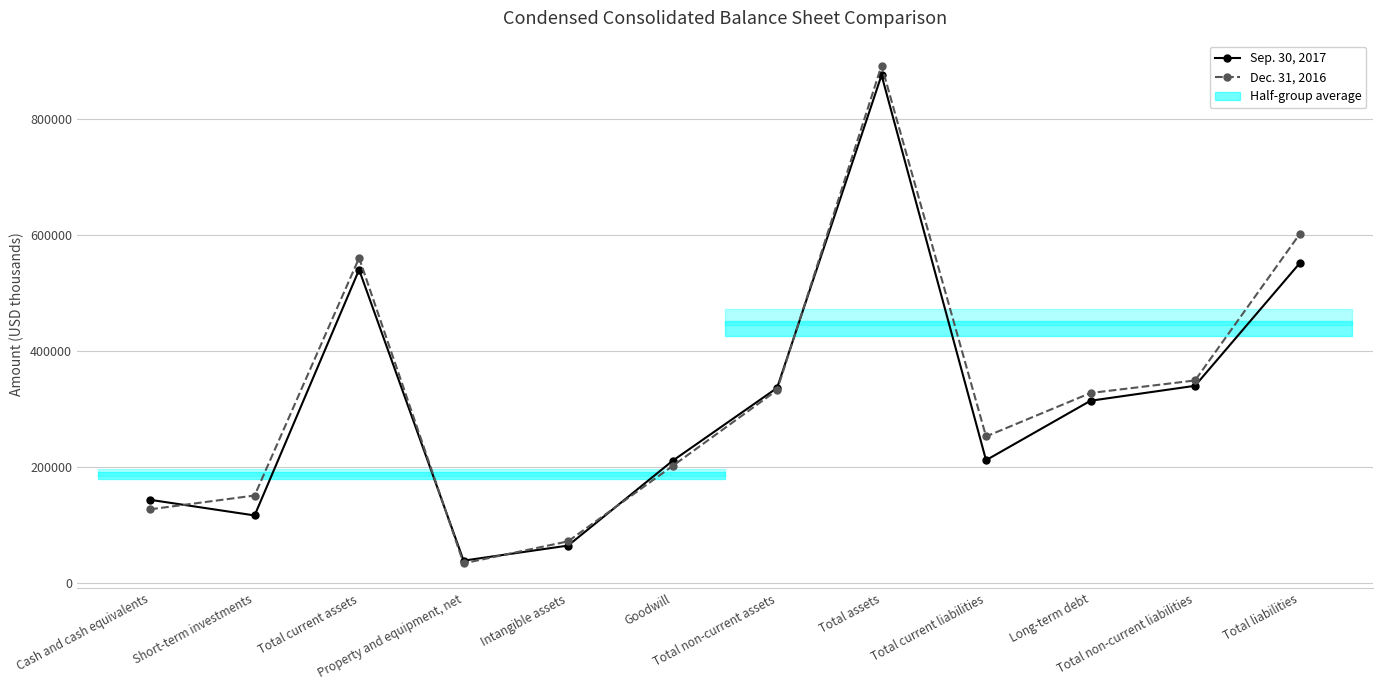

List the labels in order of Dec. 31, 2016 value, largest first.

Total assets, Total liabilities, Total current assets, Total non-current liabilities, Total non-current assets, Long-term debt, Total current liabilities, Goodwill, Short-term investments, Cash and cash equivalents, Intangible assets, Property and equipment, net